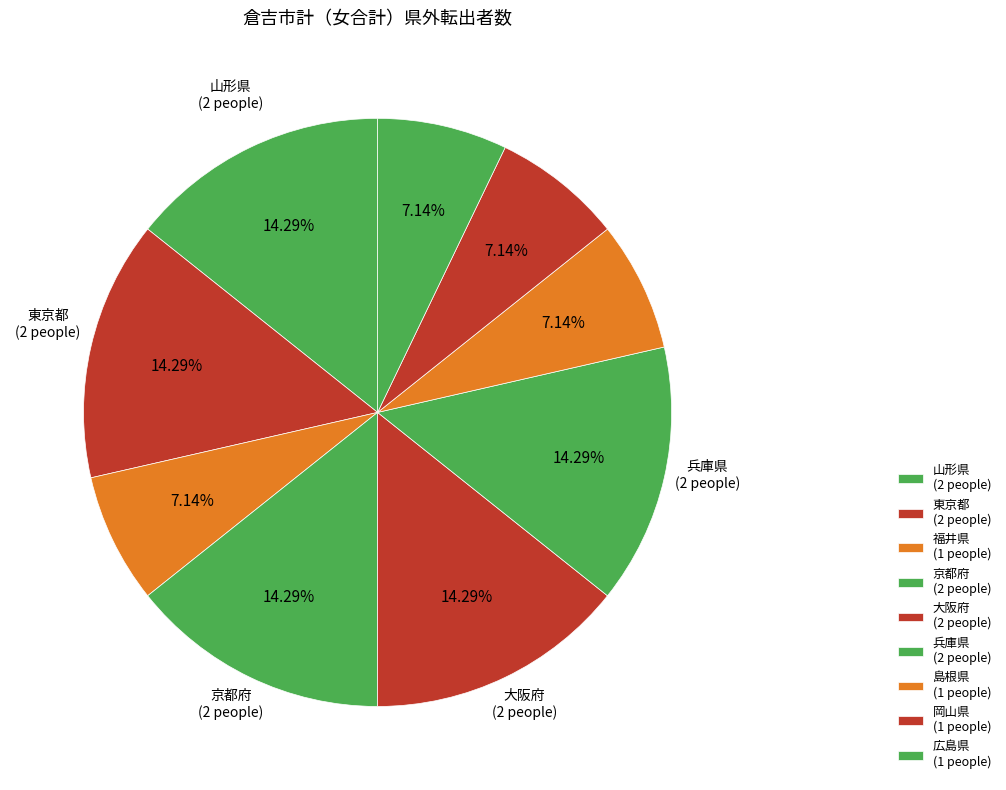

How many slices are in this pie chart?

9